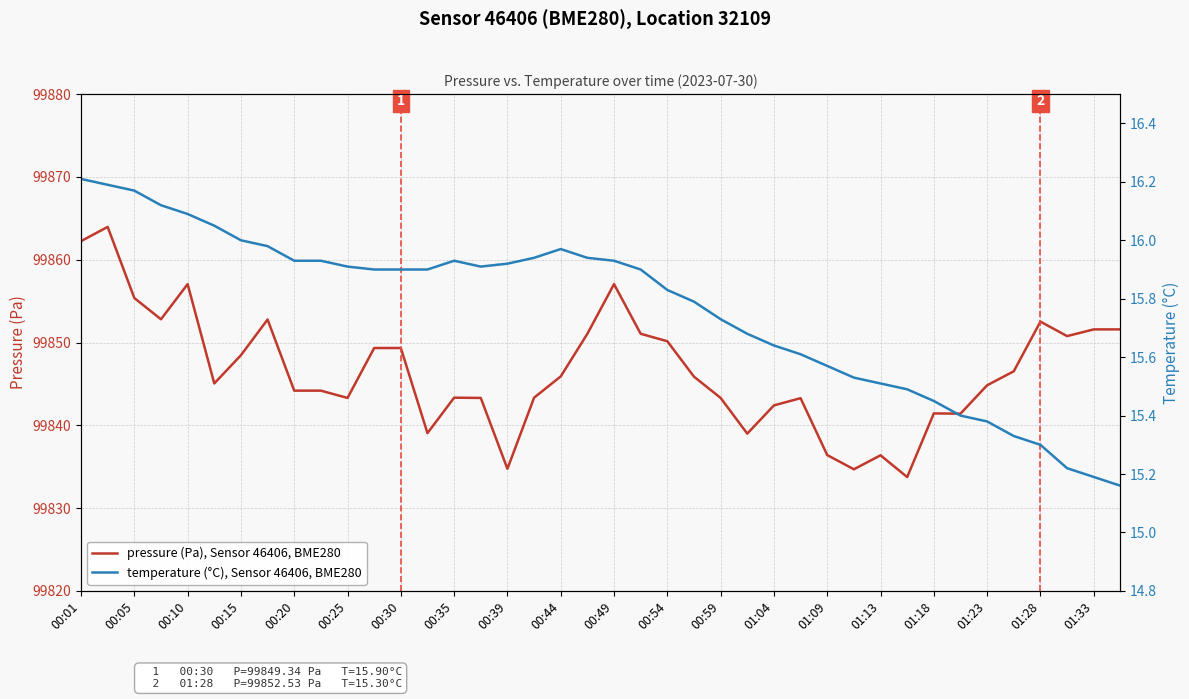

Which series has the largest range (max minus min)?

pressure (Pa), Sensor 46406, BME280